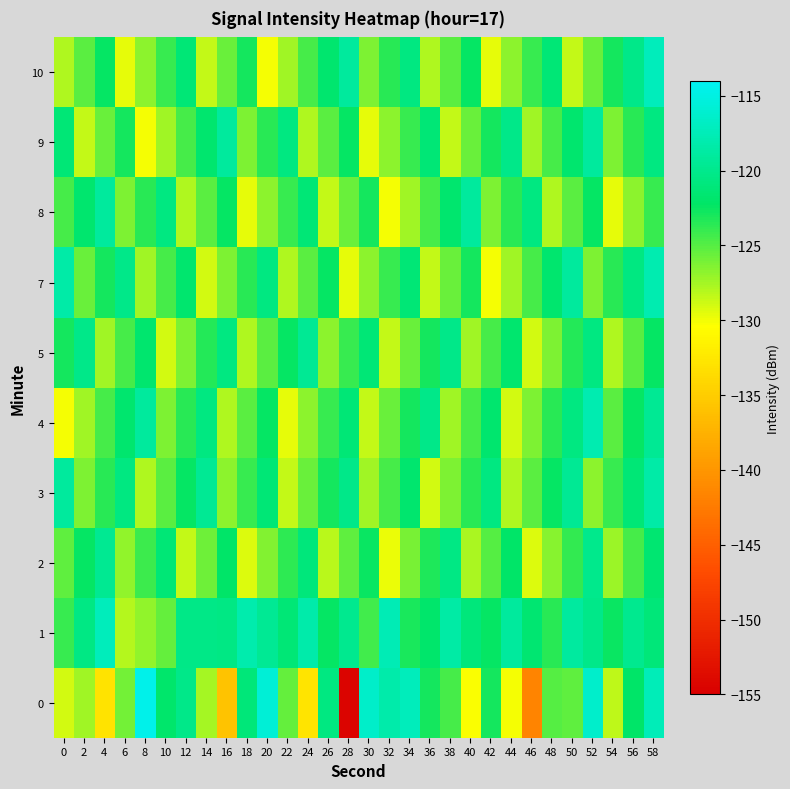

What is the spread (max minus min) of values at 8?

15.5